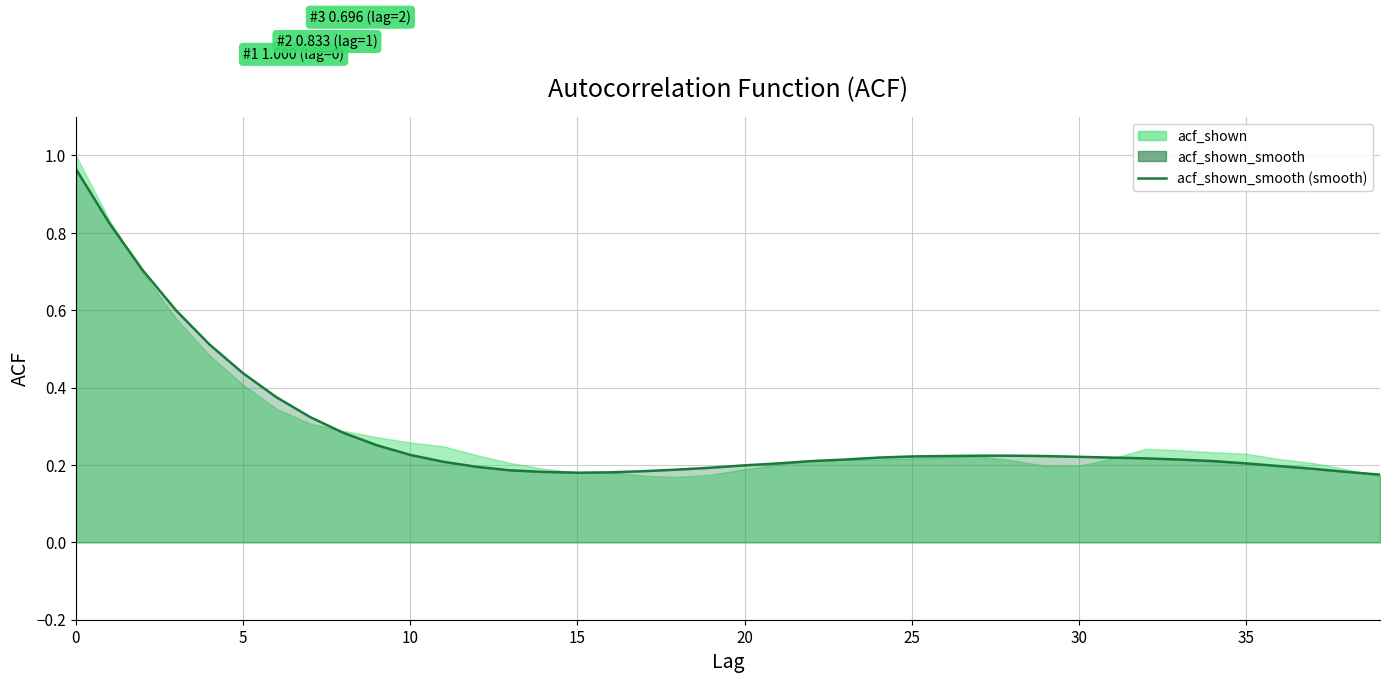

What is the label of the 33rd point from the left?

32